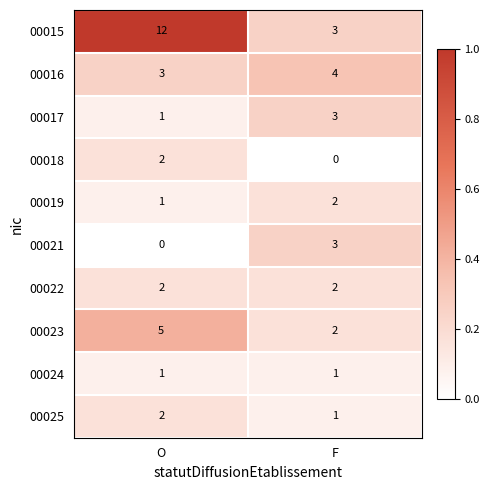

What is the difference between the highest and lowest values at O?

12